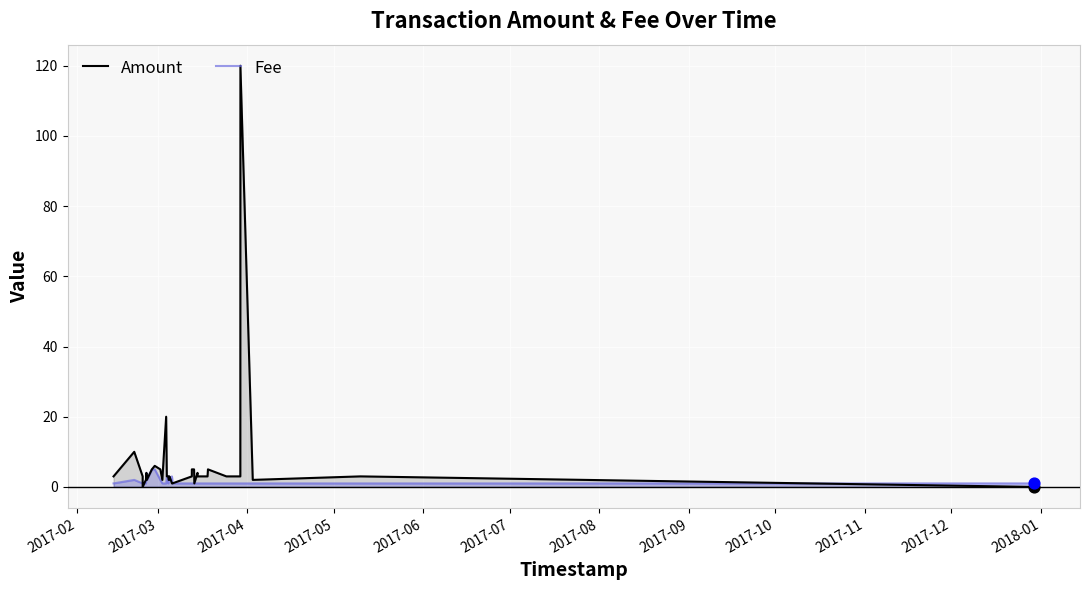

Which series has the largest total across all categories?

Amount